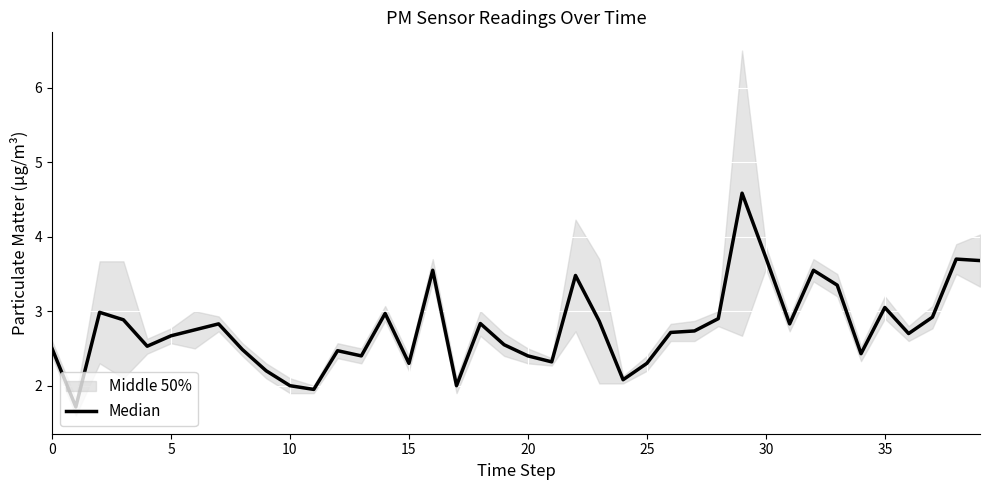

True or false: there are more than 0 points higher than both neighbors.

True